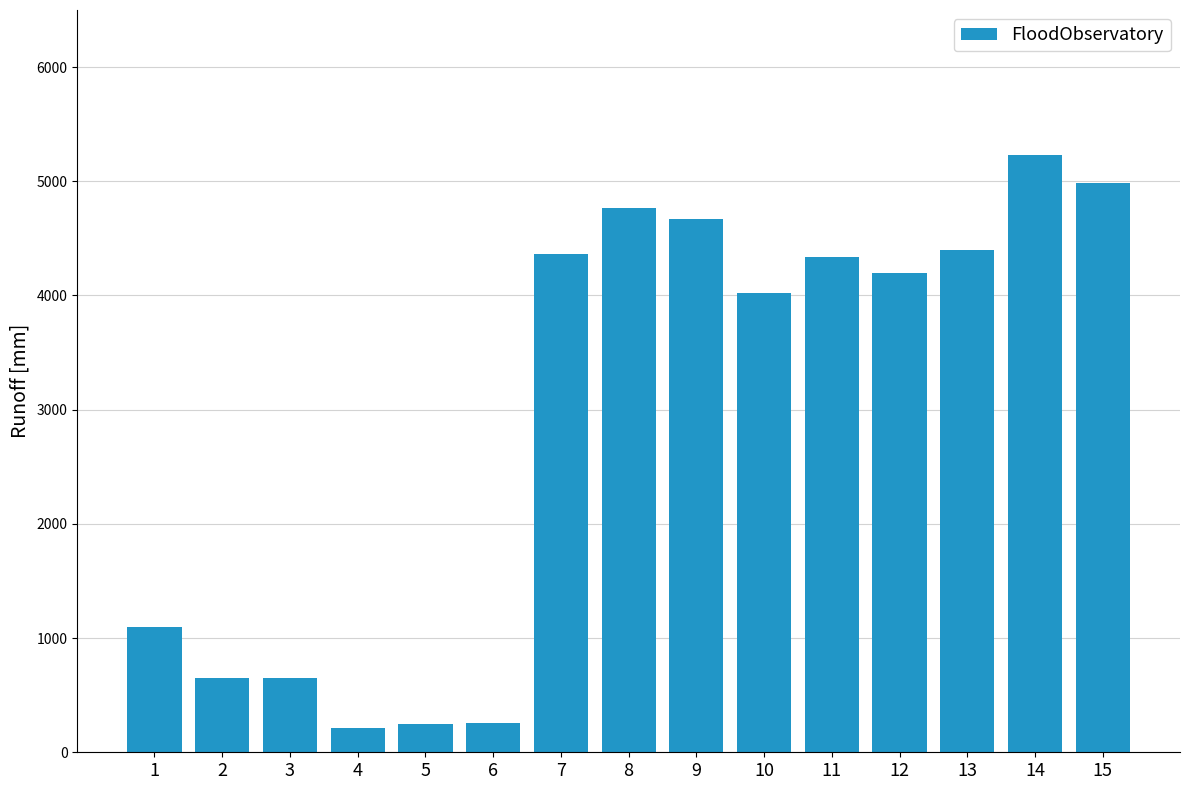

What is the difference between the maximum and second lowest values?

4977.1